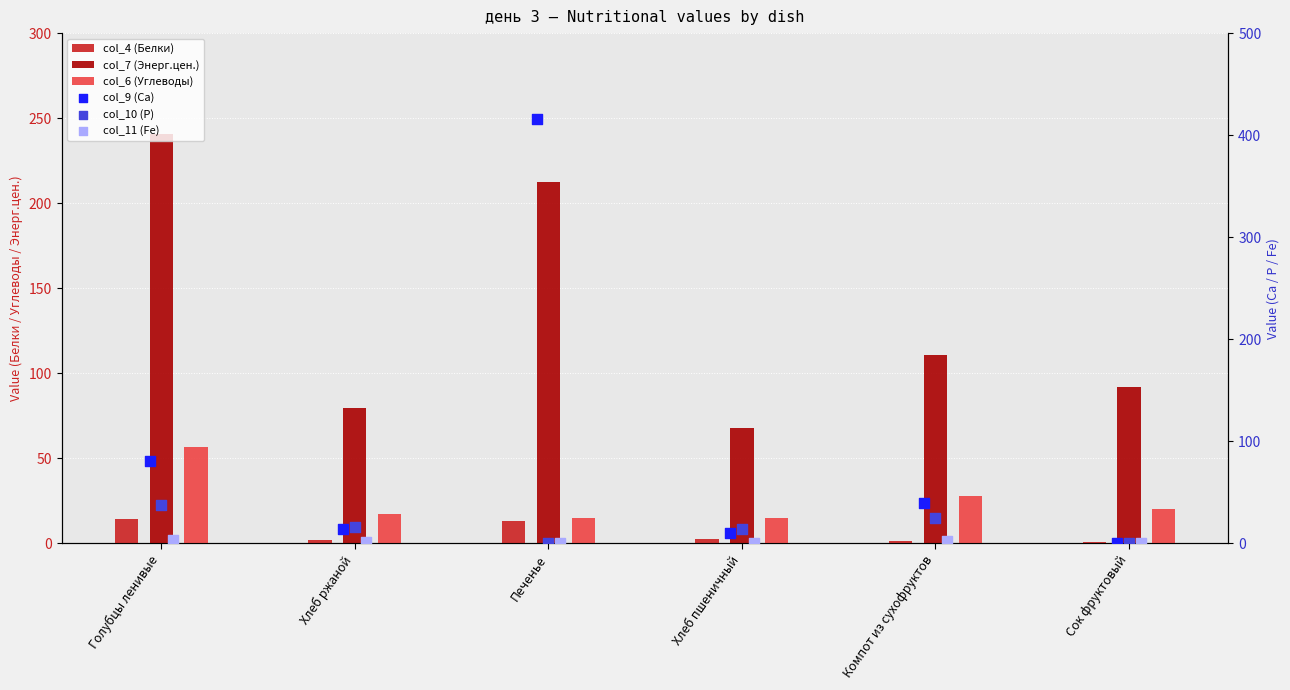

What is the total value across all series at Печенье?

656.1